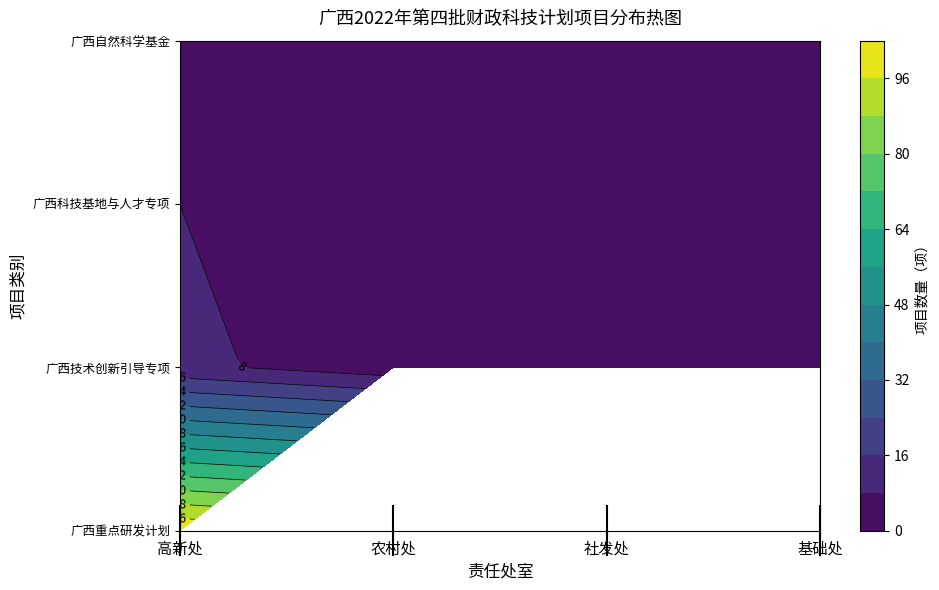

What is the minimum value for 广西技术创新引导专项?

2